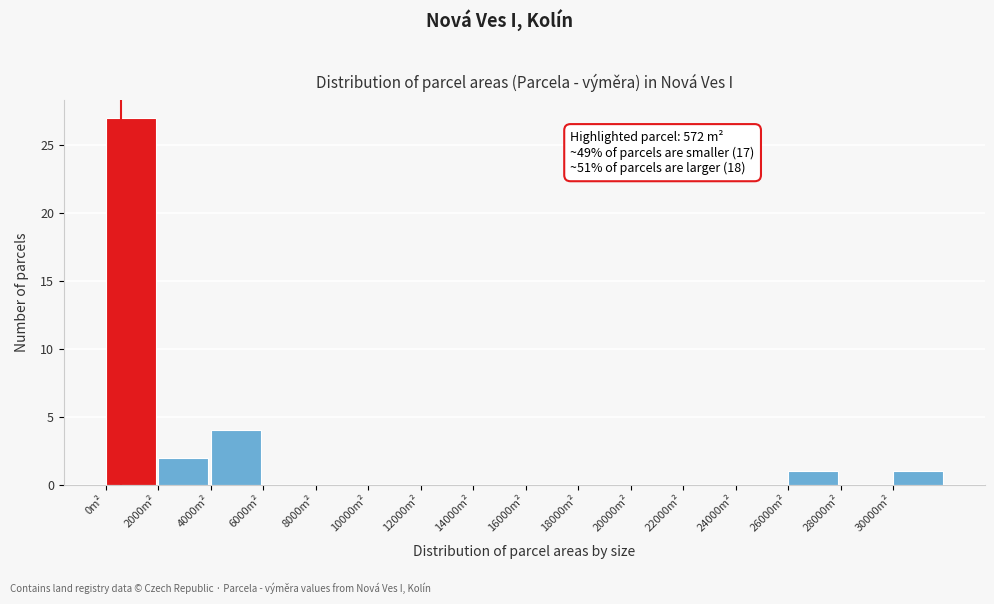

Which range on the x-axis has the tallest bar?

0 to 2000